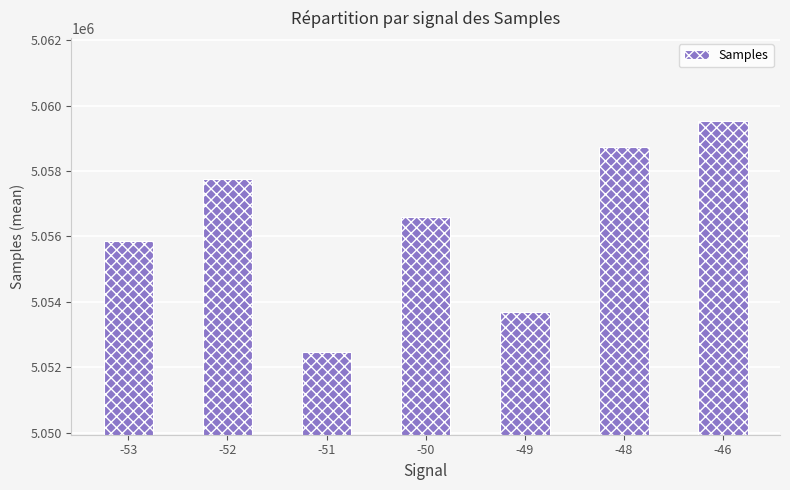

What is the approximate value at -51?

5052466.7